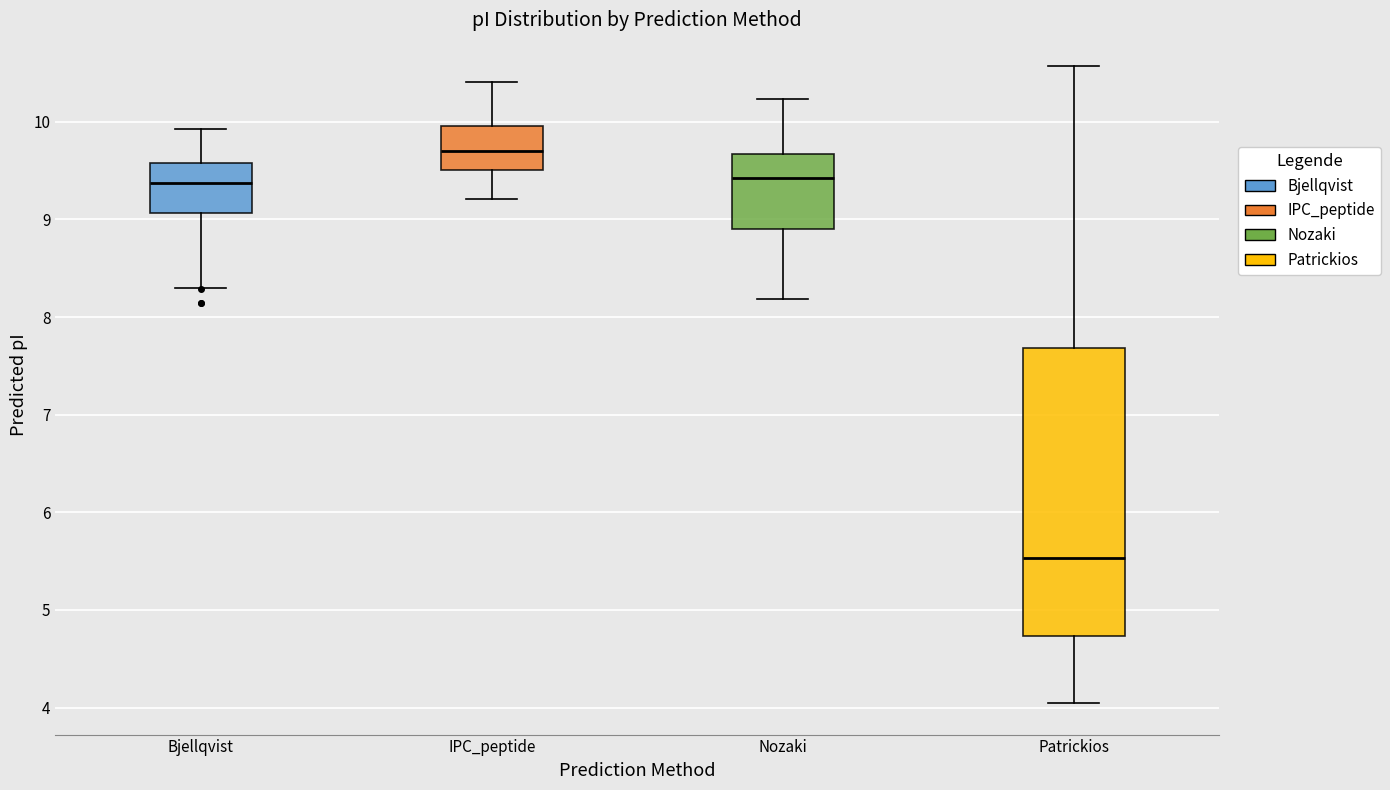

Reading left to right, read every box against the y-axis: the position of its median line, the range the box covers, and the ends of its whiskers. The values are not printed on the chart, so give them approximately, as read against the axis.

Bjellqvist: median 9.4, box 9.1 to 9.6, whiskers 8.3 to 9.9
IPC_peptide: median 9.7, box 9.5 to 10.0, whiskers 9.2 to 10.4
Nozaki: median 9.4, box 8.9 to 9.7, whiskers 8.2 to 10.2
Patrickios: median 5.5, box 4.7 to 7.7, whiskers 4.1 to 10.6